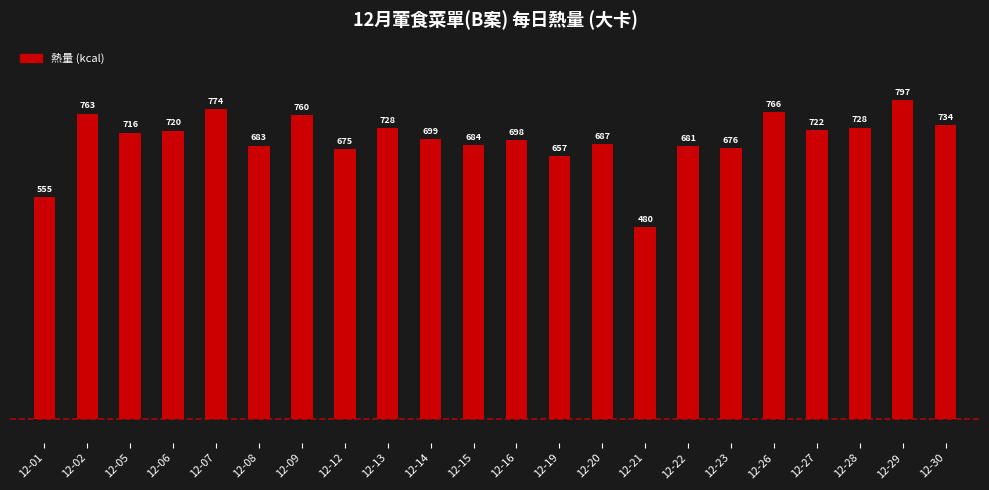

What is the sum of all values?

15381.9